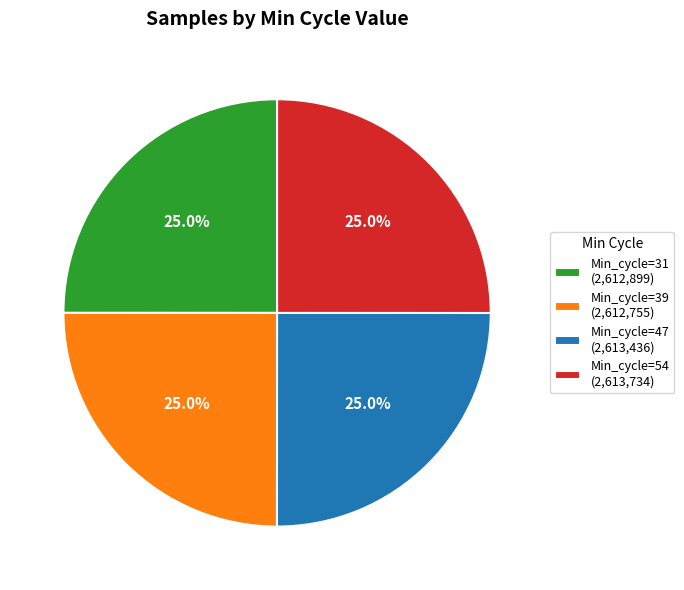

What is the ratio of the value at Min_cycle=31 (2,612,899) to the value at Min_cycle=54 (2,613,734)?

1.0